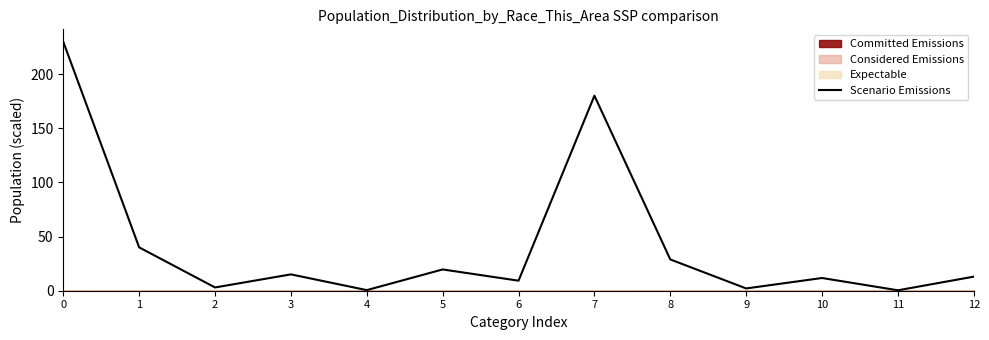

The value at 1 is 40.1. True or false?

True